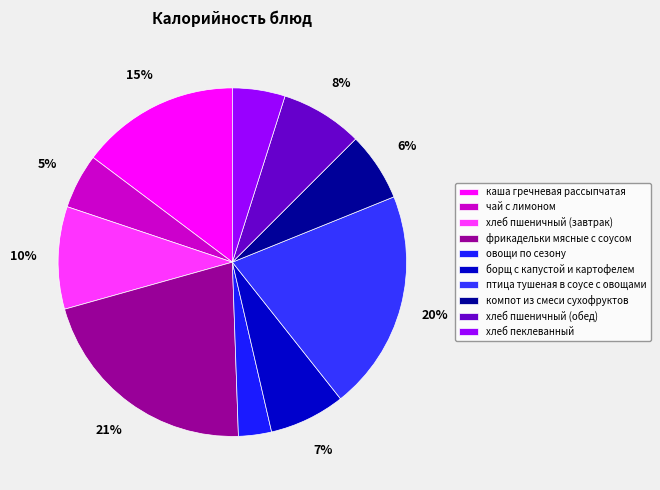

The борщ с капустой и картофелем slice represents 1% of the pie. True or false?

False